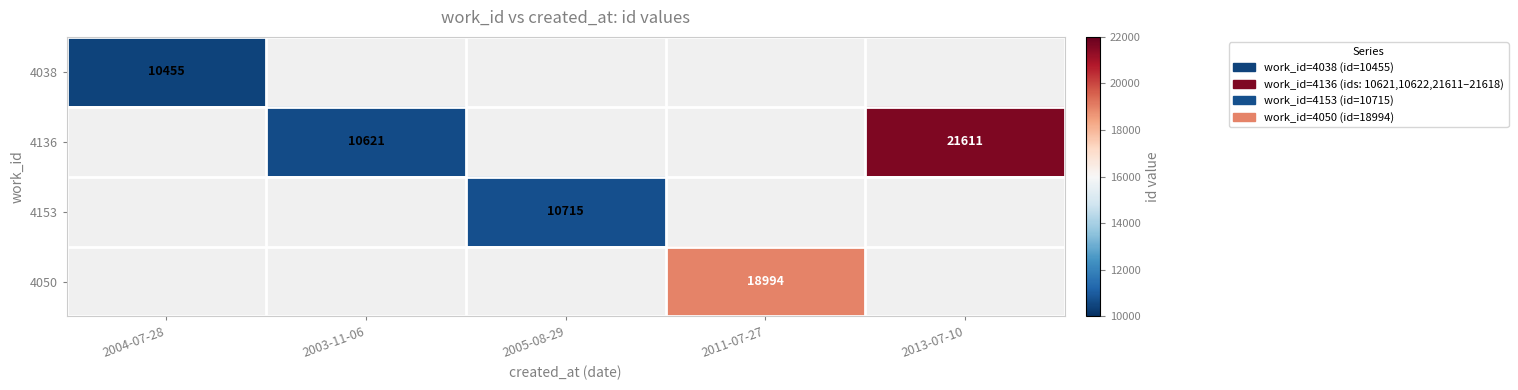

The value of 4153 at 2005-08-29 is 4356. True or false?

False